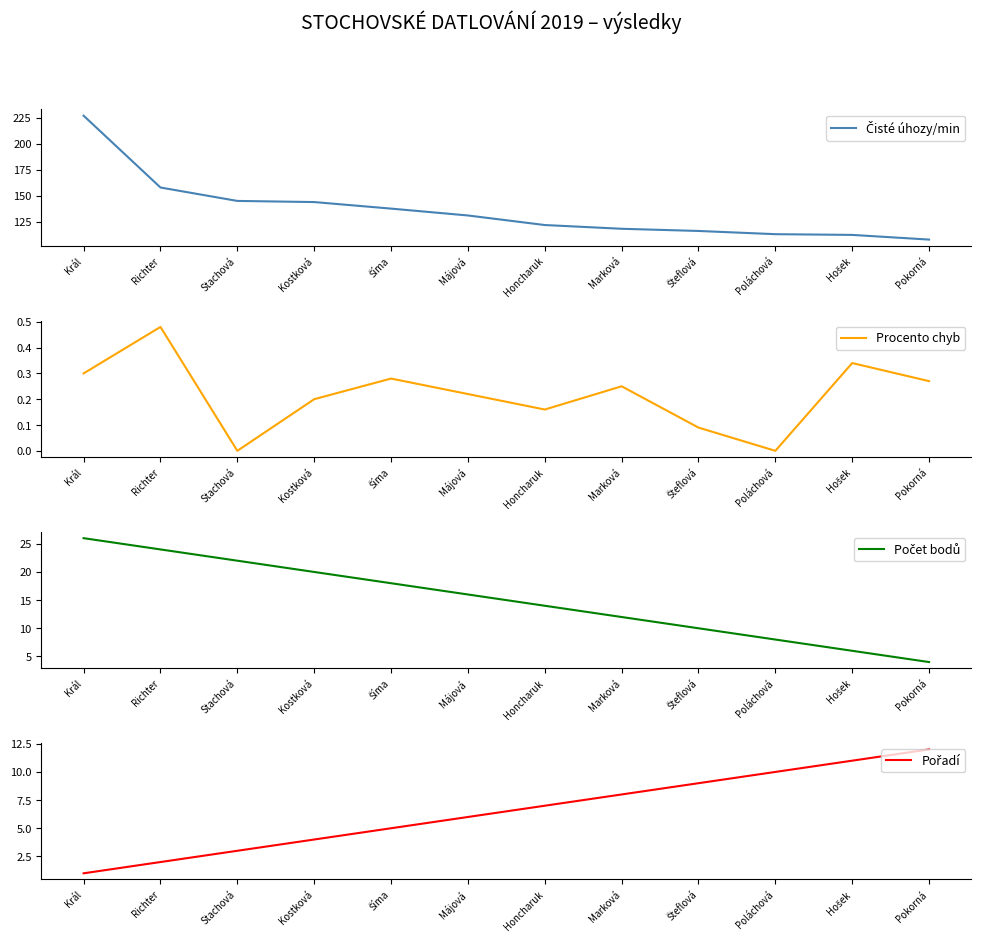

Which has a higher value, Pokorná or Král?

Král